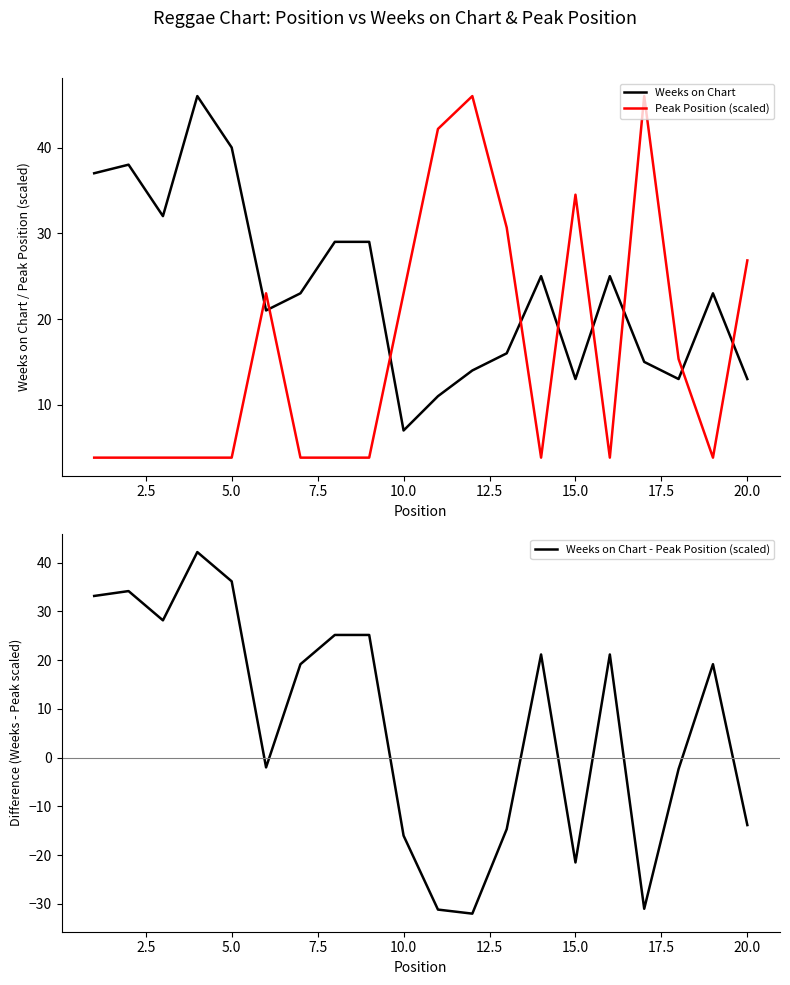

What is the sum of all Peak Position (scaled) values?

329.7